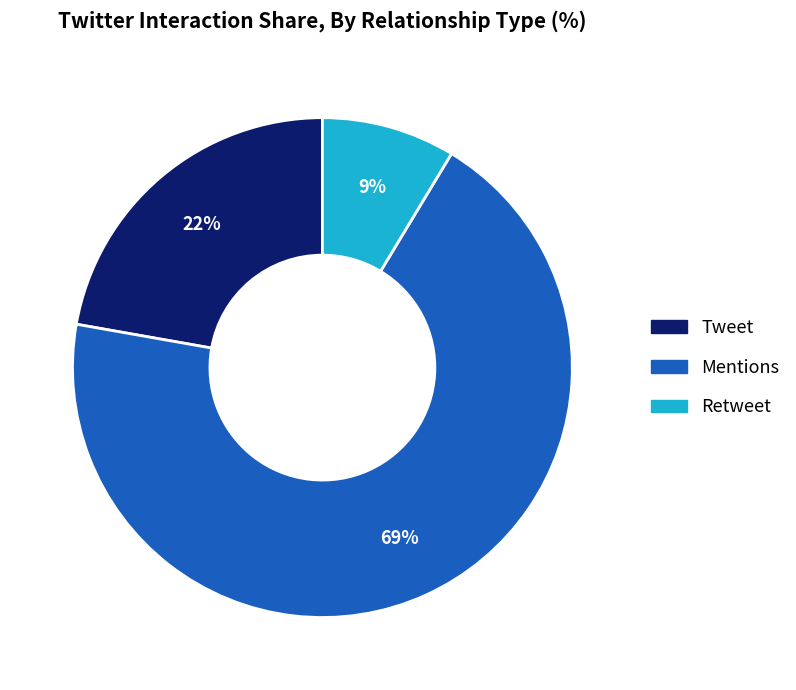

What percentage is the Retweet slice, to the nearest percent?

9%